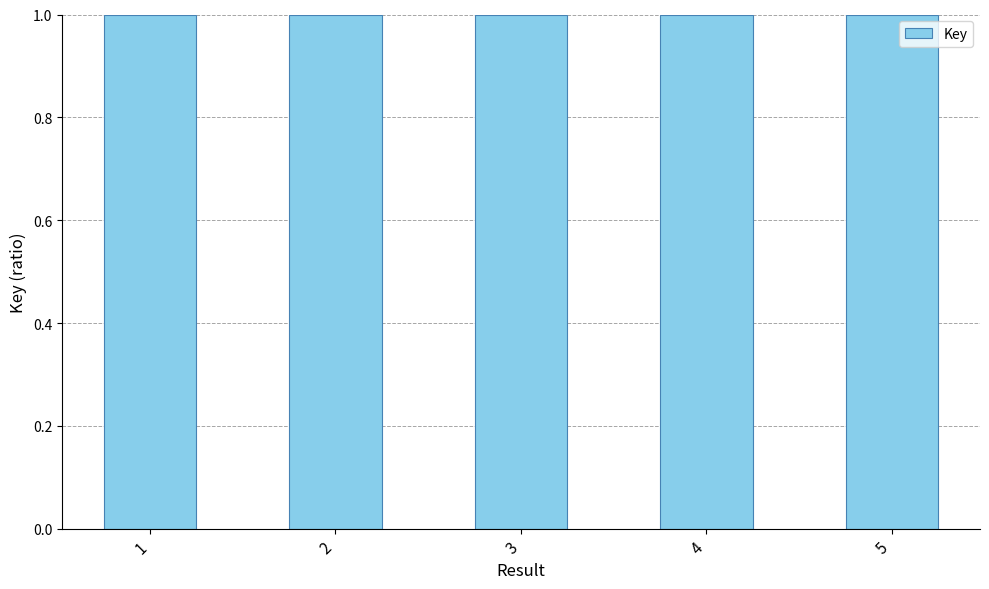

What is the value of the 4th bar from the left?

1.0